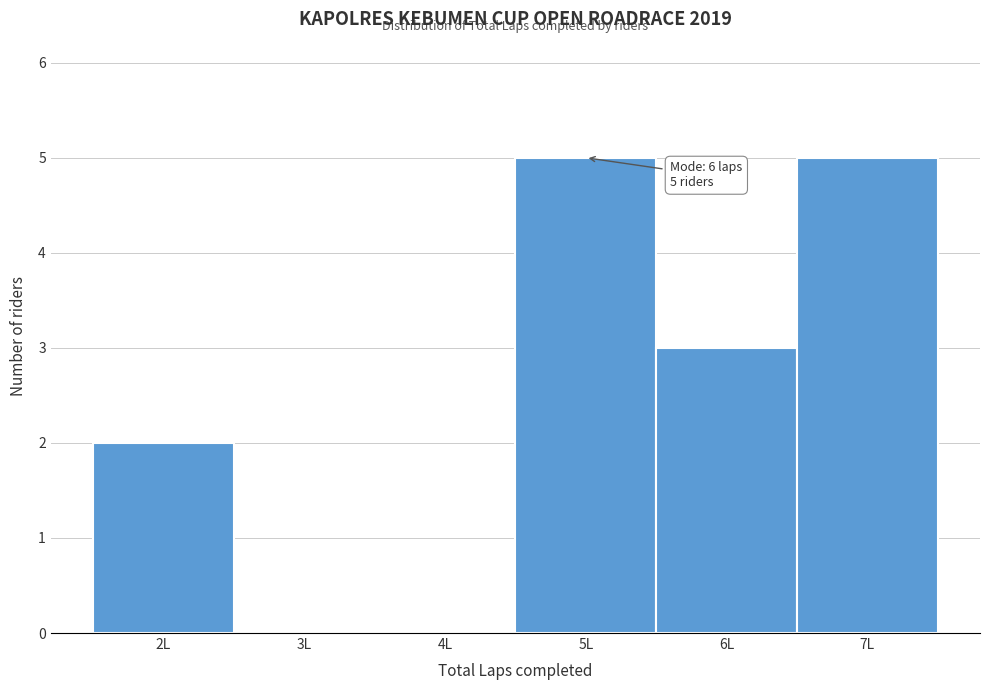

Reading left to right, transcribe all the data shown in this chart.

2L=2	3L=0	4L=0	5L=5	6L=3	7L=5